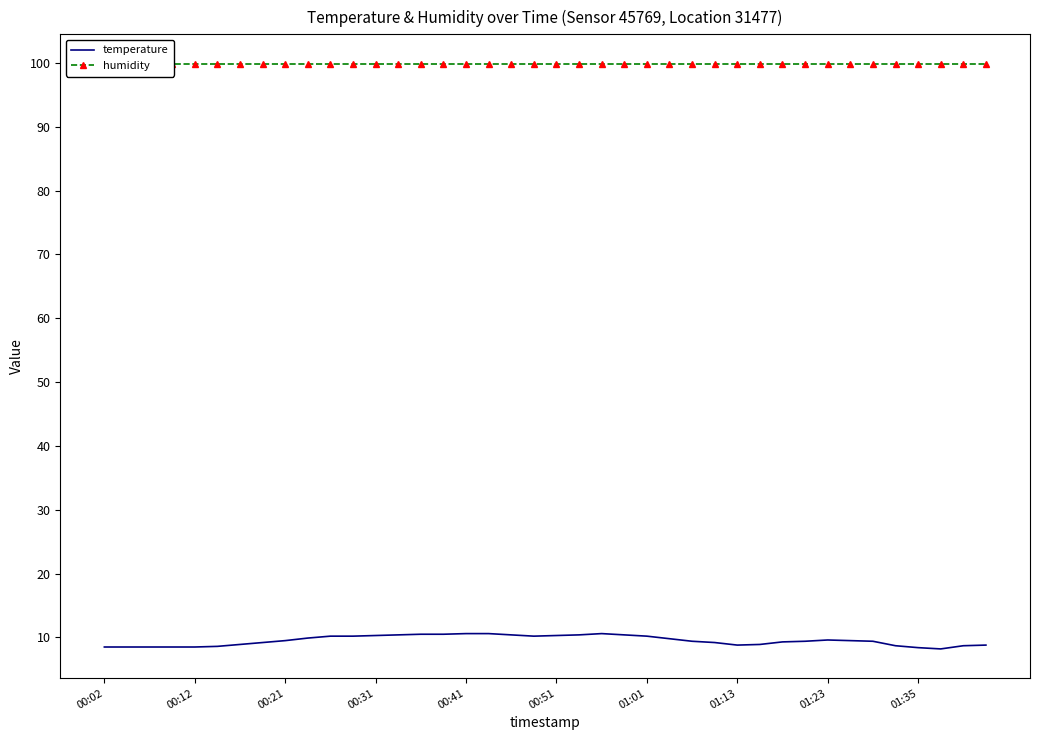

What is the total value across all series at 27?

109.1